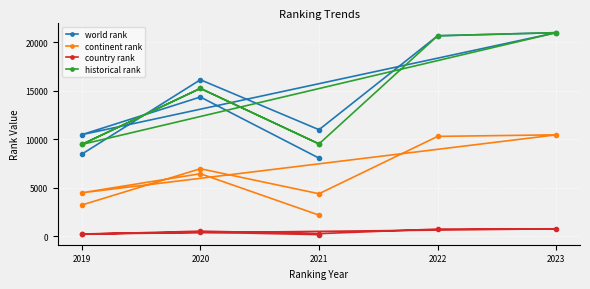

What is the value of the continent rank point at the 6th from the left?

4496.0